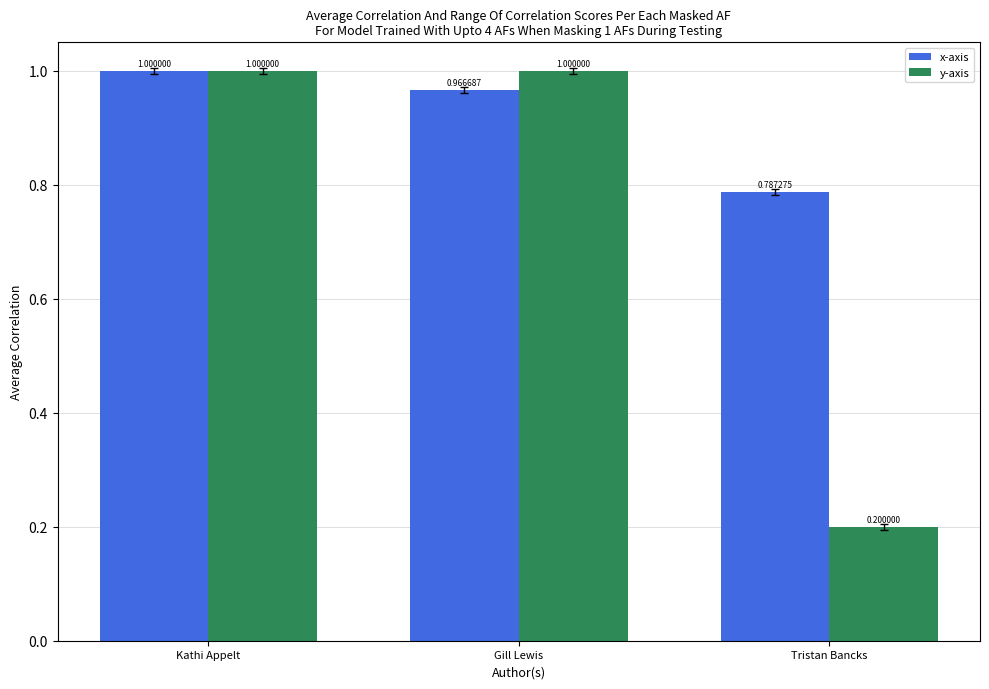

How many groups of bars are there?

3